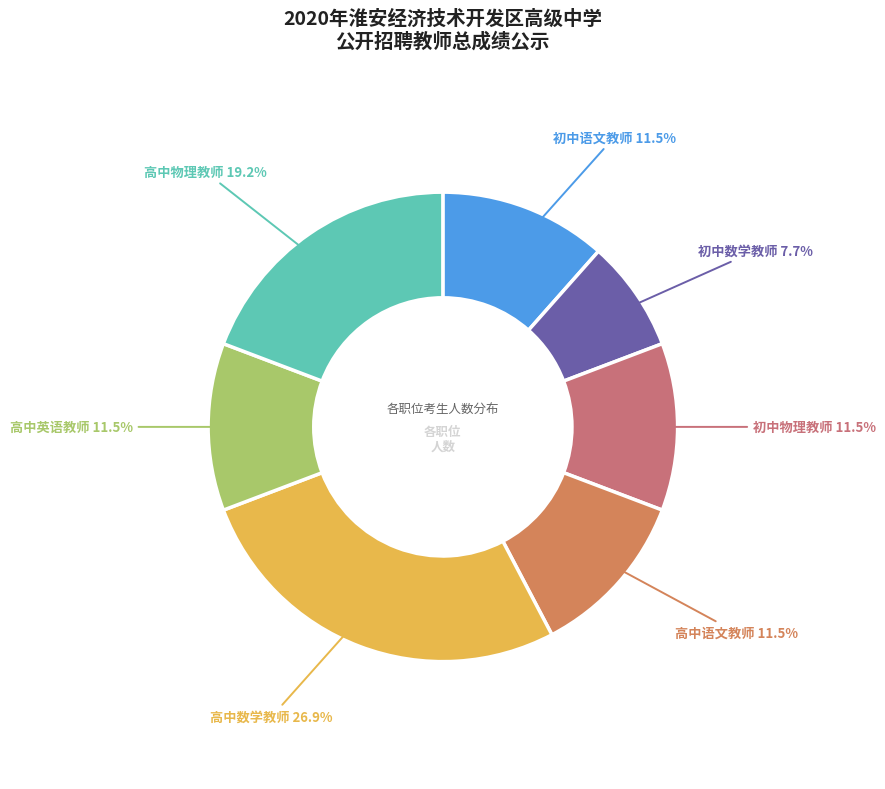

Rank the categories by value from lowest to highest.

初中数学教师, 初中语文教师, 初中物理教师, 高中语文教师, 高中英语教师, 高中物理教师, 高中数学教师